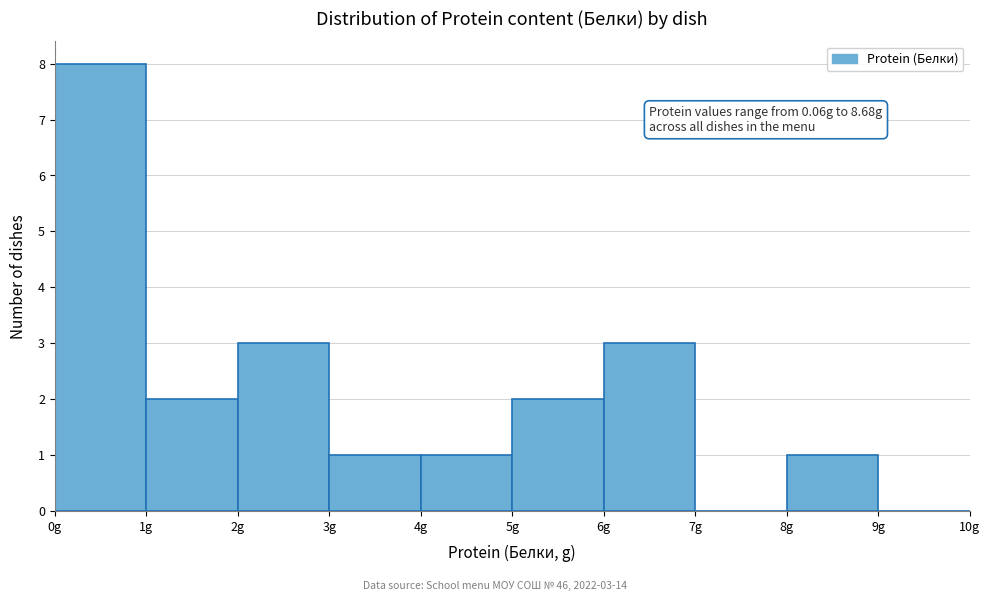

Over which range of the x-axis is the bar tallest?

0 to 1